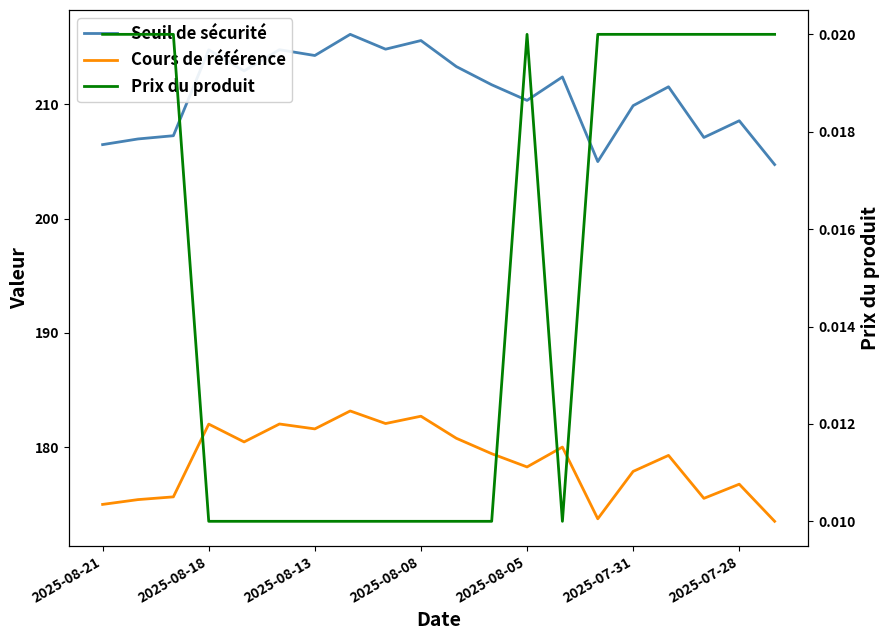

True or false: Prix du produit and Seuil de sécurité intersect in this chart.

False